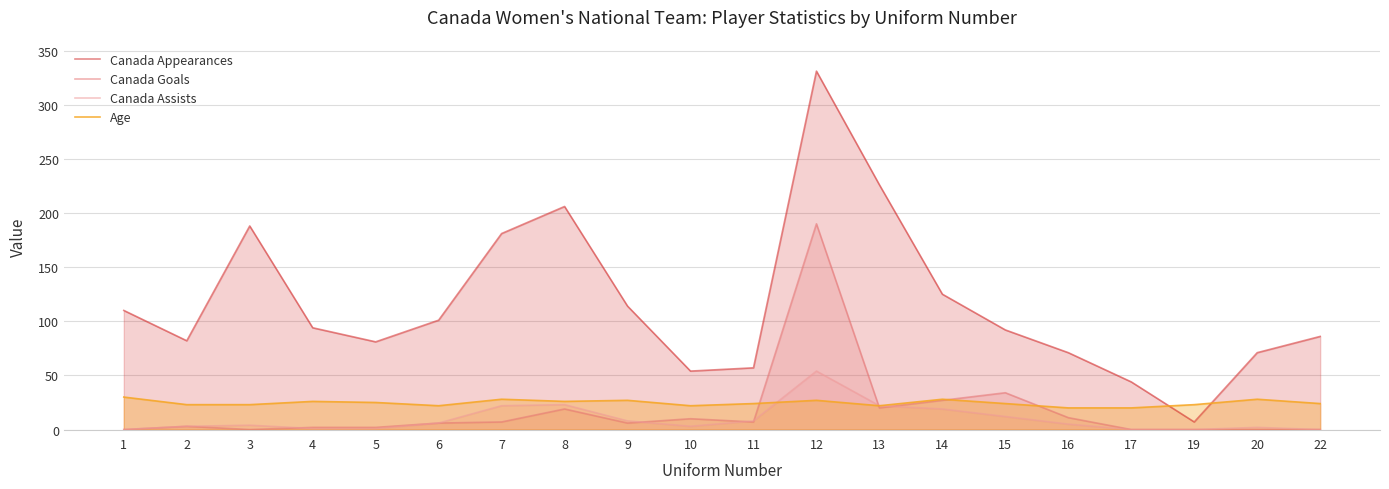

Reading left to right, extract all data points from this chart.

Canada Appearances: 1=110	2=82	3=188	4=94	5=81	6=101	7=181	8=206	9=114	10=54	11=57	12=331	13=226	14=125	15=92	16=71	17=44	19=7	20=71	22=86
Canada Goals: 1=0	2=3	3=0	4=2	5=2	6=6	7=7	8=19	9=6	10=10	11=7	12=190	13=20	14=27	15=34	16=11	17=0	19=0	20=0	22=0
Canada Assists: 1=0	2=3	3=4	4=1	5=1	6=6	7=22	8=23	9=8	10=3	11=8	12=54	13=22	14=19	15=12	16=5	17=0	19=0	20=2	22=0
Age: 1=30	2=23	3=23	4=26	5=25	6=22	7=28	8=26	9=27	10=22	11=24	12=27	13=22	14=28	15=24	16=20	17=20	19=23	20=28	22=24